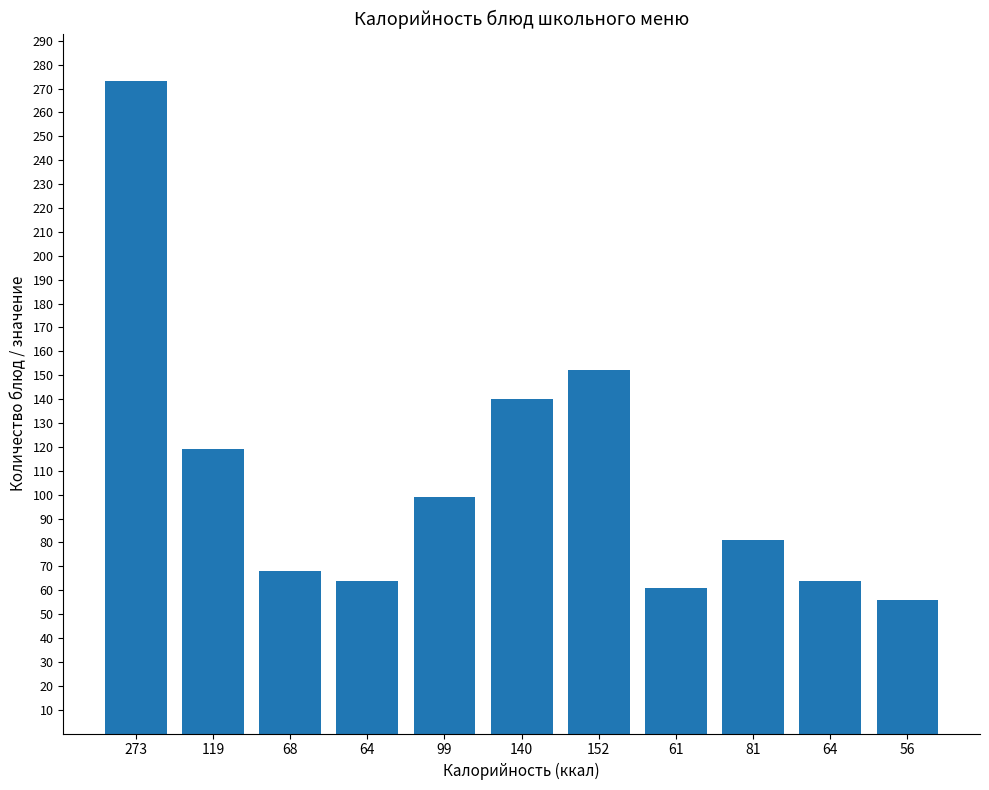

How many categories are shown in the chart?

11